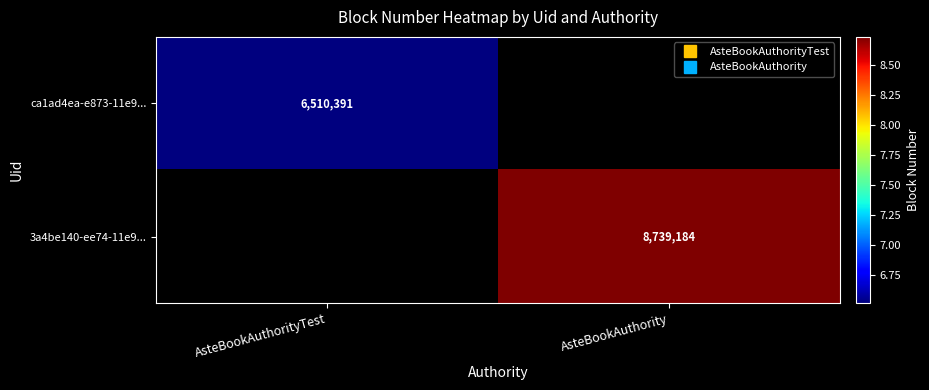

At which category does the chart reach its minimum across all series?

AsteBookAuthorityTest